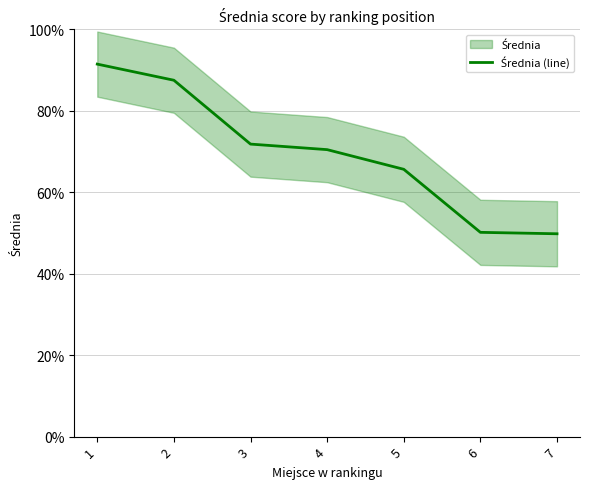

Which label corresponds to the smallest value in the chart?

7